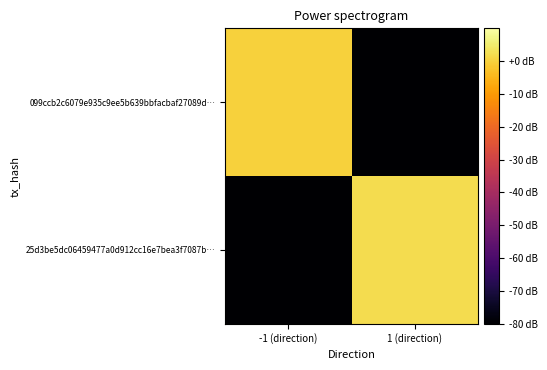

Between 1 (direction) and -1 (direction), which is larger?

-1 (direction)